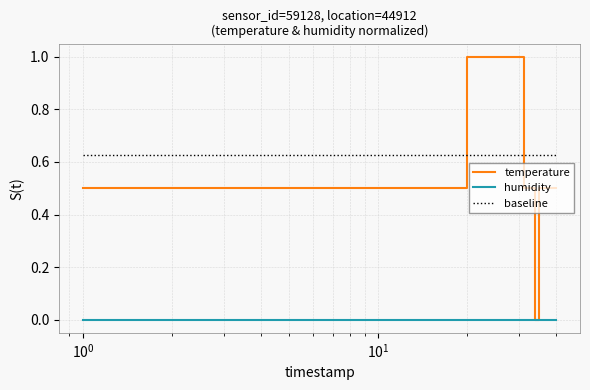

After their last crossing, which series has the higher values: baseline or temperature?

baseline